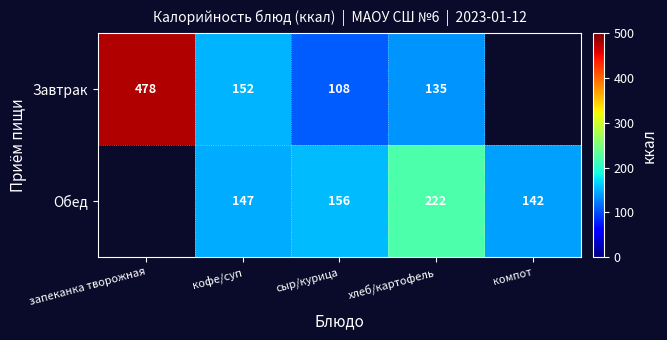

At хлеб/картофель, list the series in order from smallest to largest.

Завтрак, Обед